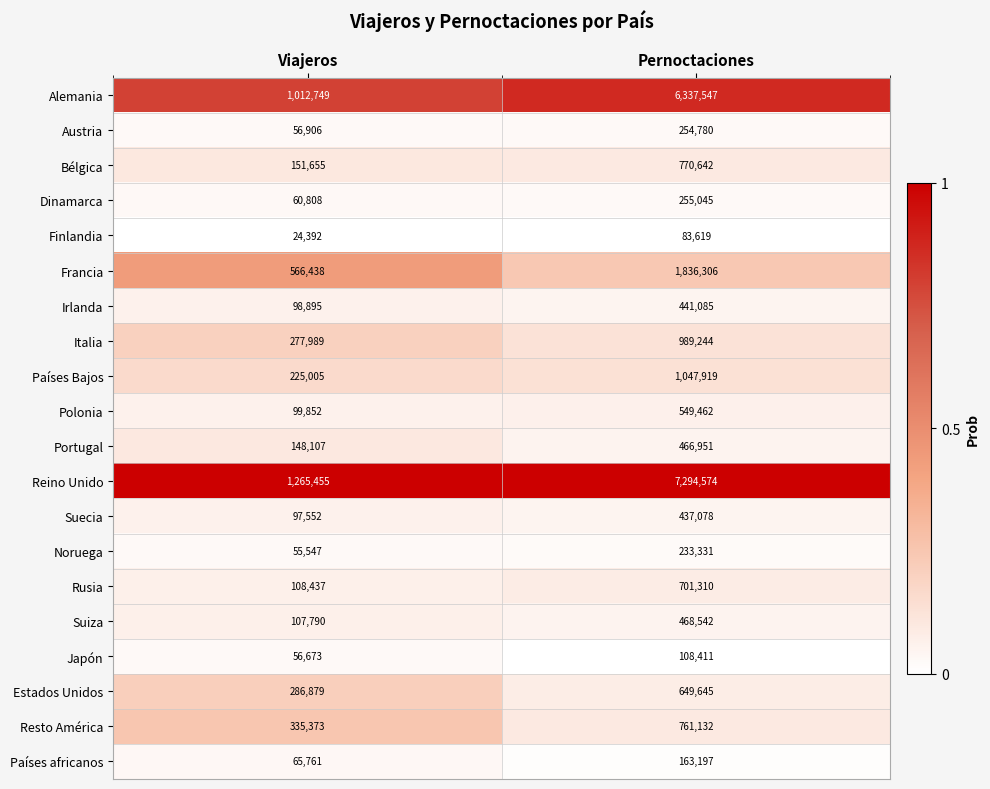

Which series has the widest spread of values?

Reino Unido